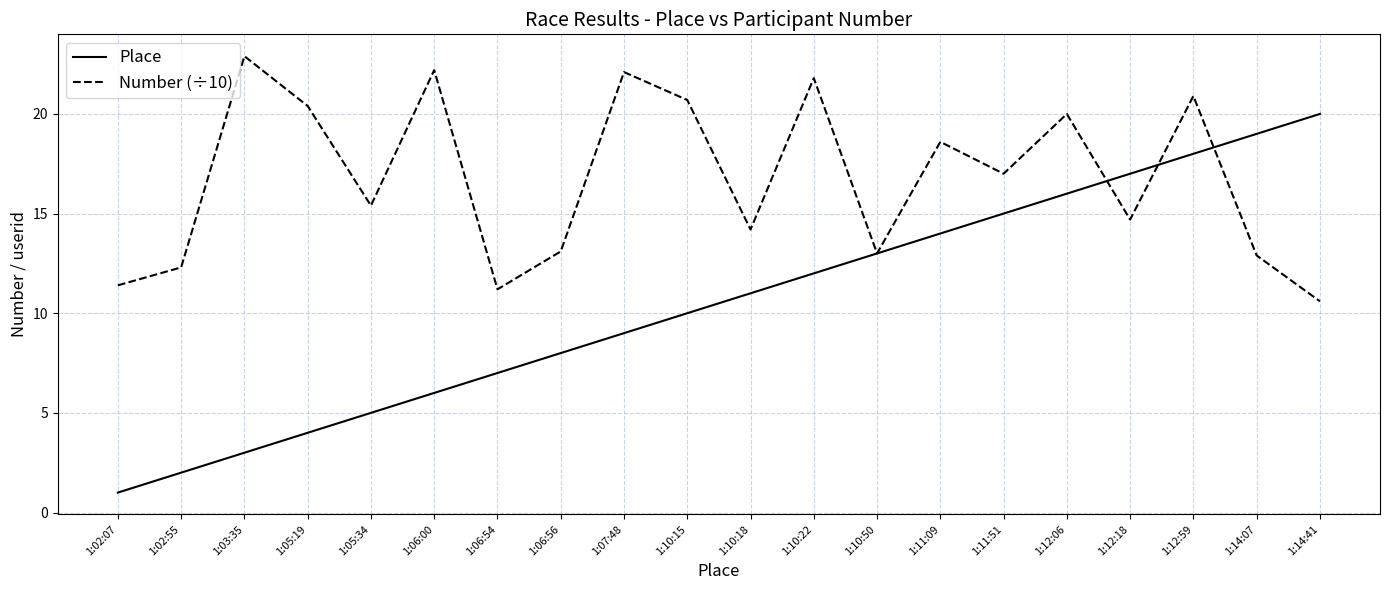

Reading left to right, what are all the values shown in this chart?

Place: 1.0	2.0	3.0	4.0	5.0	6.0	7.0	8.0	9.0	10.0	11.0	12.0	13.0	14.0	15.0	16.0	17.0	18.0	19.0	20.0
Number (÷10): 11.4	12.3	22.9	20.4	15.4	22.2	11.2	13.1	22.1	20.7	14.2	21.8	13.0	18.6	17.0	20.0	14.7	20.9	12.9	10.6